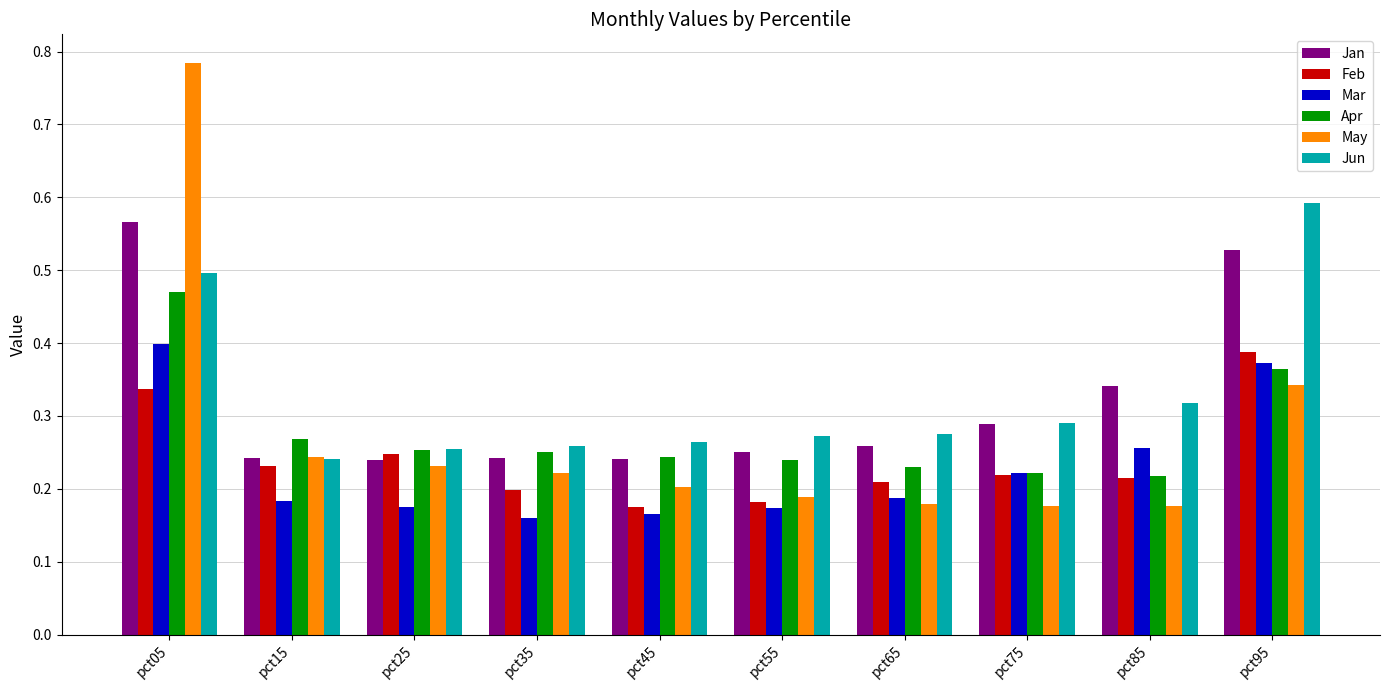

Are the bars horizontal?

No